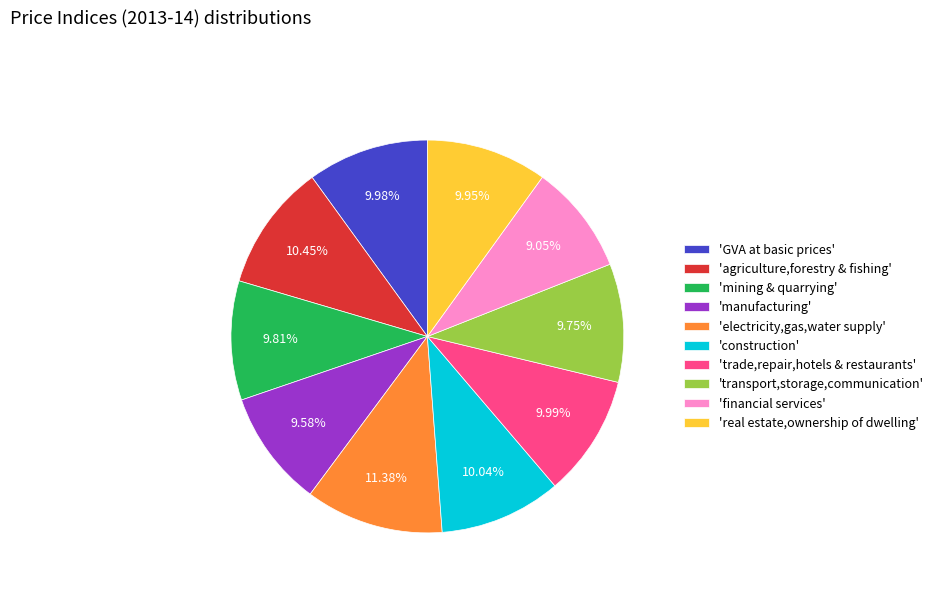

Combined, do 'manufacturing' and 'trade,repair,hotels & restaurants' account for over 50%?

No